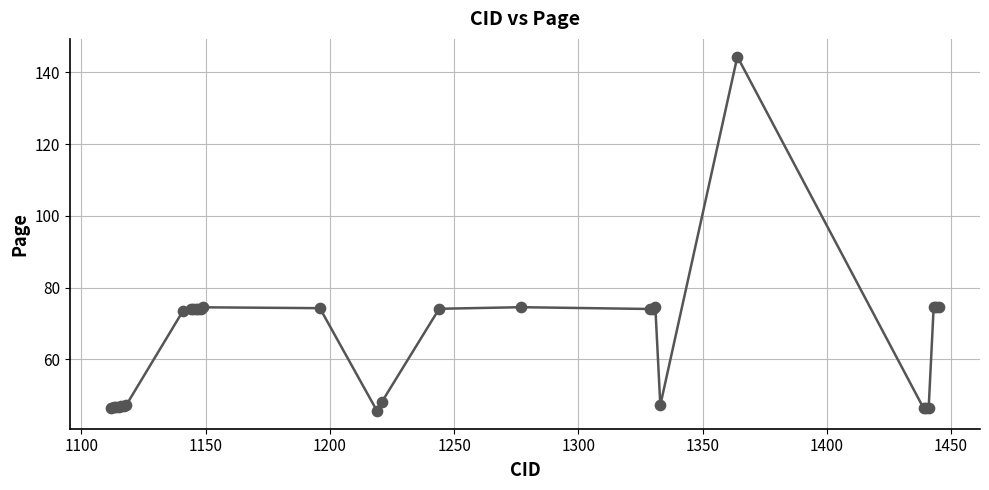

What is the minimum value shown in the chart?

45.6